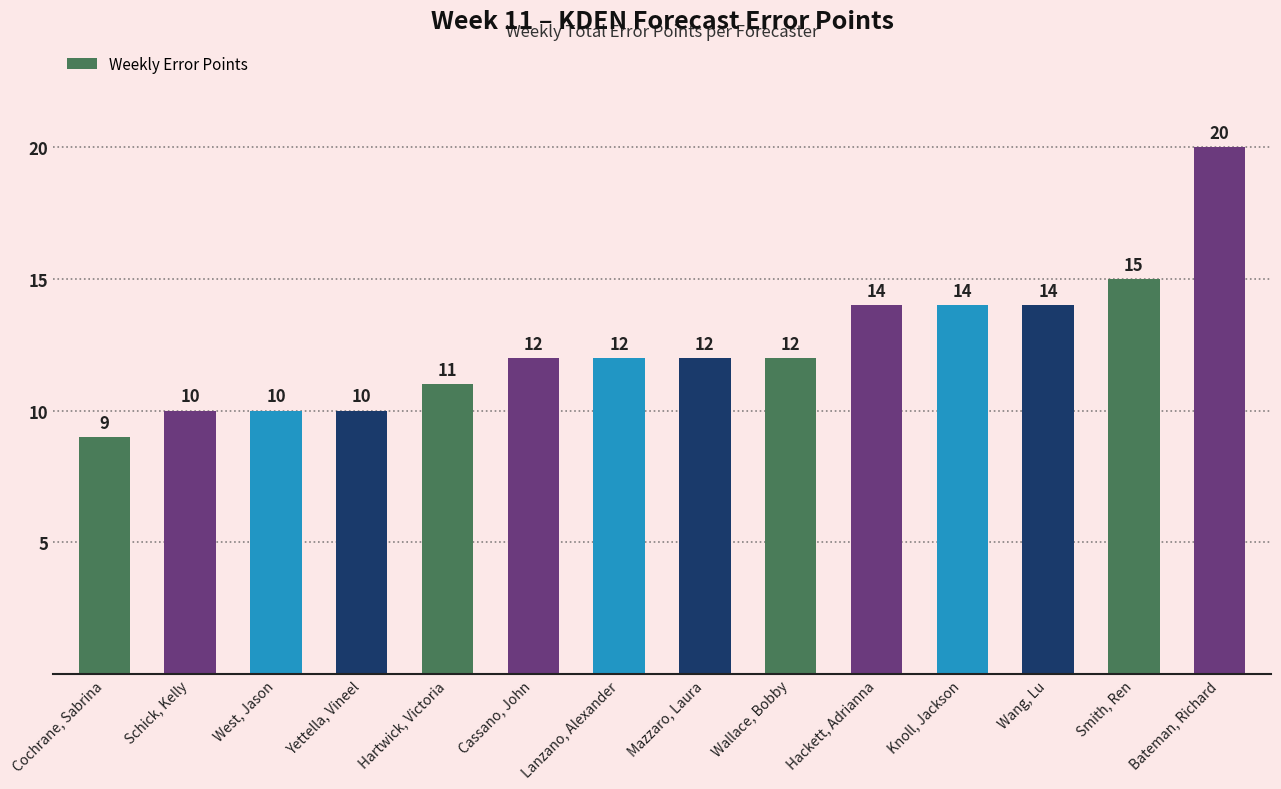

True or false: the data shows 3 at Yettella, Vineel.

False